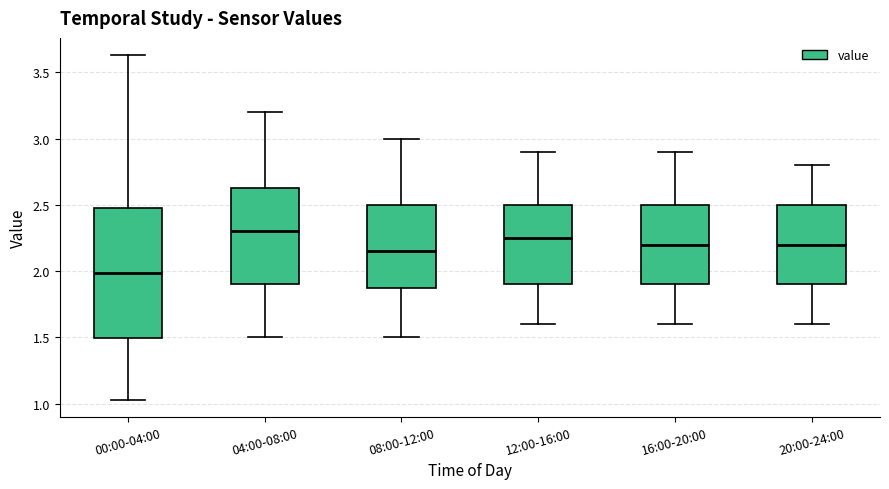

Reading left to right, read every box against the y-axis: the position of its median line, the range the box covers, and the ends of its whiskers. The values are not printed on the chart, so give them approximately, as read against the axis.

00:00-04:00: median 2.00, box 1.50 to 2.50, whiskers 1.05 to 3.65
04:00-08:00: median 2.30, box 1.90 to 2.65, whiskers 1.50 to 3.20
08:00-12:00: median 2.15, box 1.90 to 2.50, whiskers 1.50 to 3.00
12:00-16:00: median 2.25, box 1.90 to 2.50, whiskers 1.60 to 2.90
16:00-20:00: median 2.20, box 1.90 to 2.50, whiskers 1.60 to 2.90
20:00-24:00: median 2.20, box 1.90 to 2.50, whiskers 1.60 to 2.80